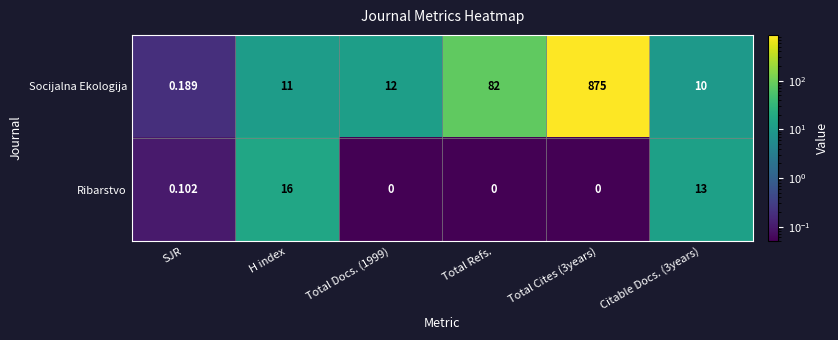

How many series are shown in this chart?

2